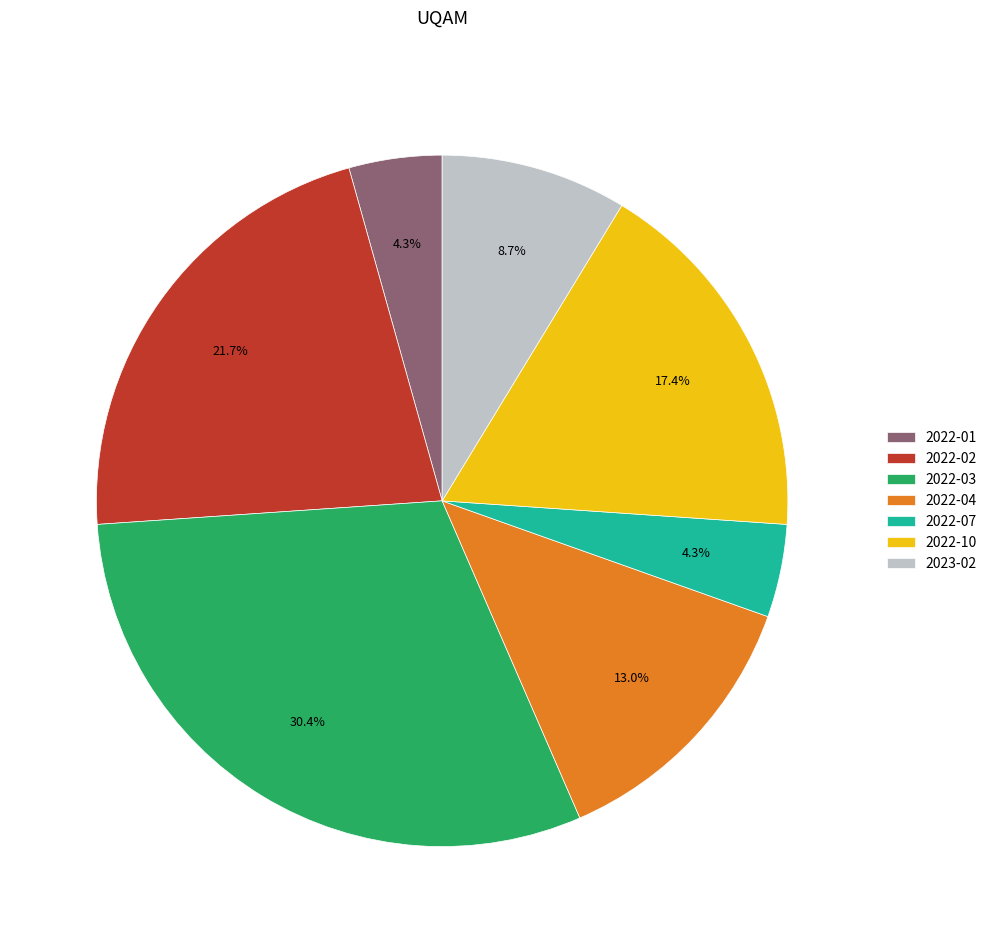

How many segments does this pie chart have?

7